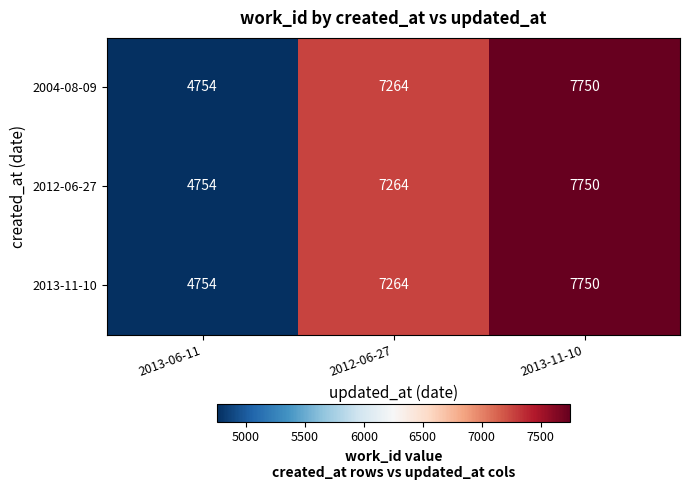

List the labels in order of 2013-11-10 value, largest first.

2013-11-10, 2012-06-27, 2013-06-11